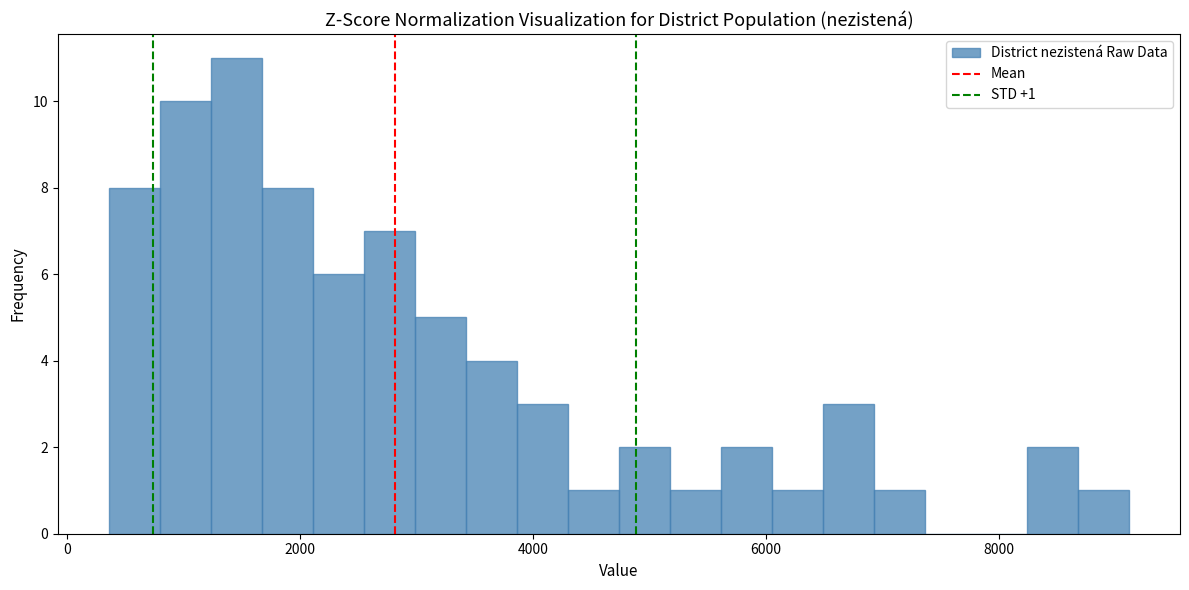

Read against the x-axis, roughly where is the centre of the tallest bar?

1400